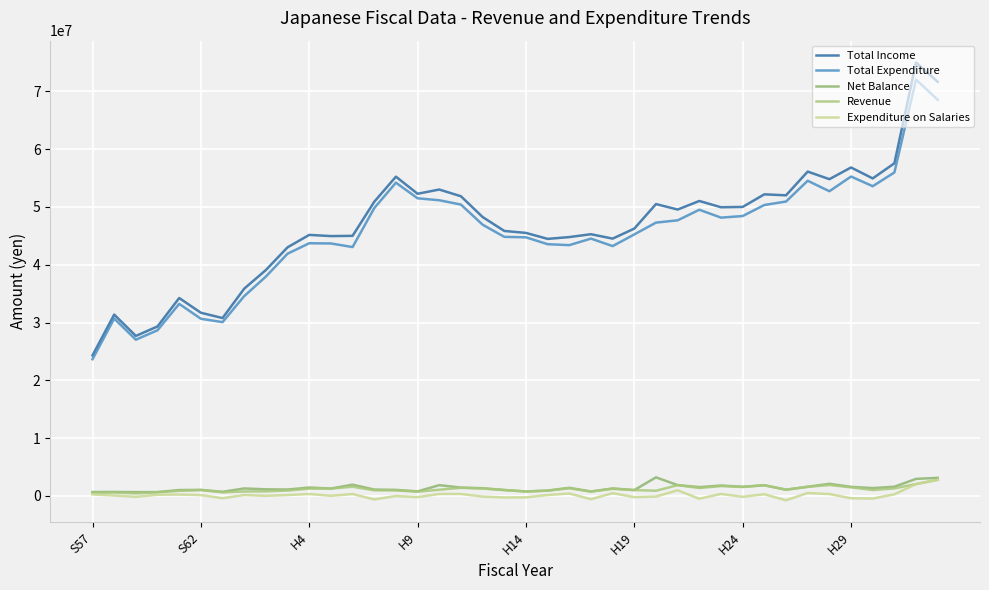

At which label does Net Balance first exceed 1292734?

H4